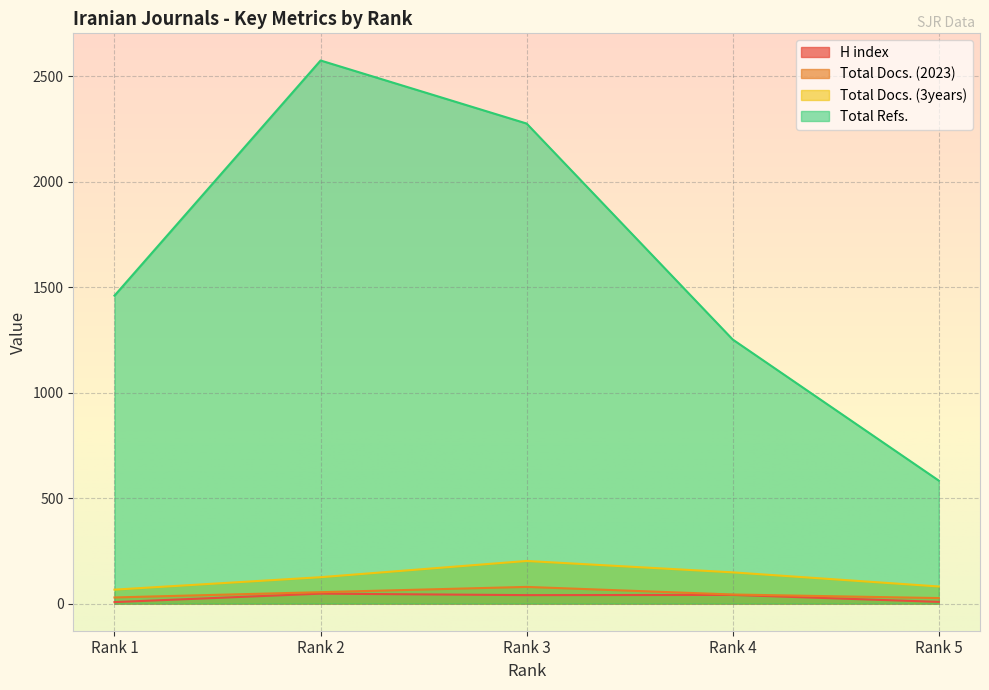

Is it true that H index equals 10 at Rank 4?

False